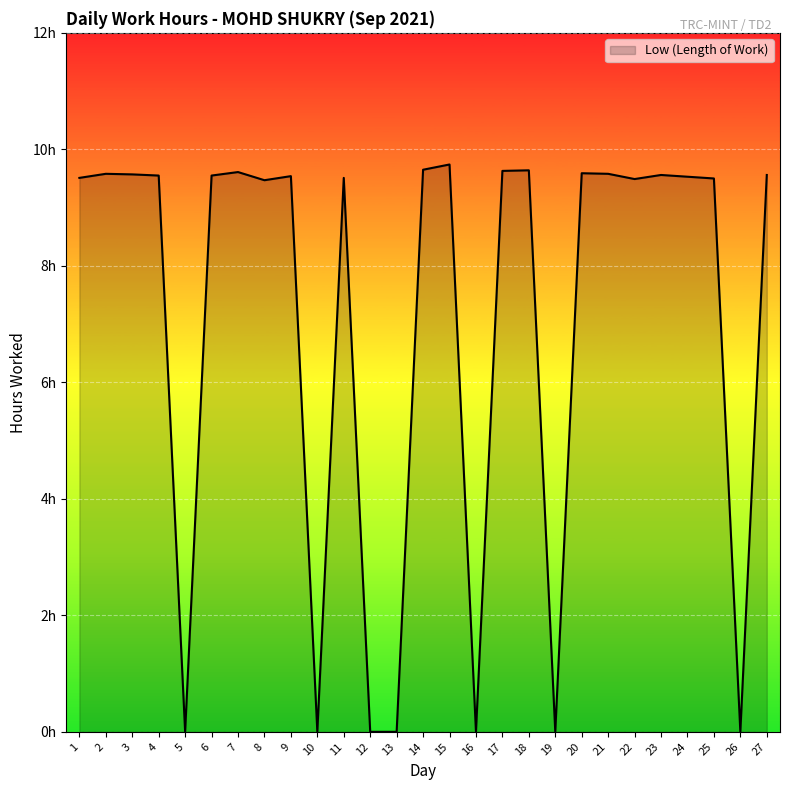

What is the difference between the values at 22 and 23?

0.1